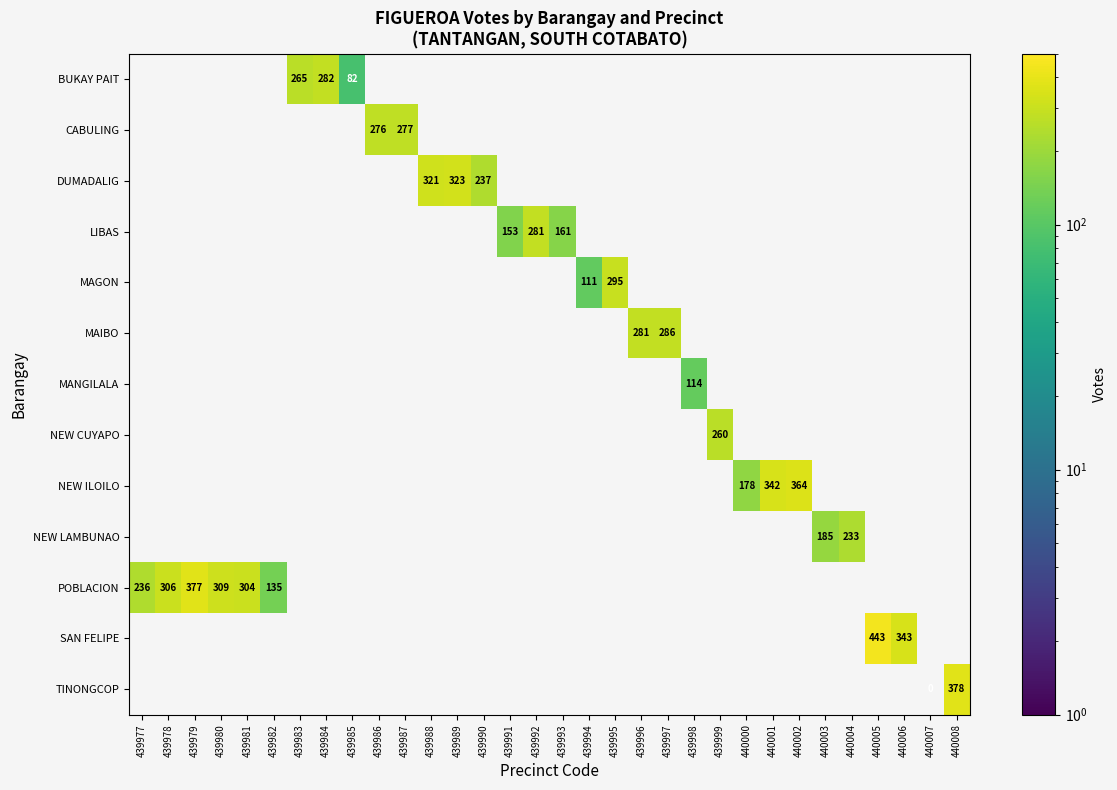

The BUKAY PAIT series shows 374 at 439984. True or false?

False